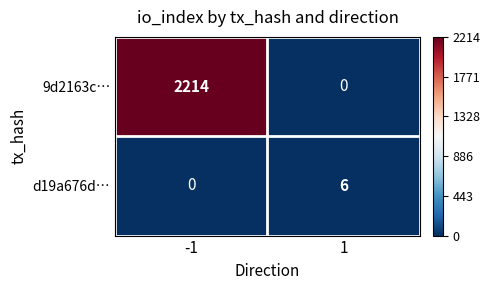

Read the d19a676d… value at 1.

6